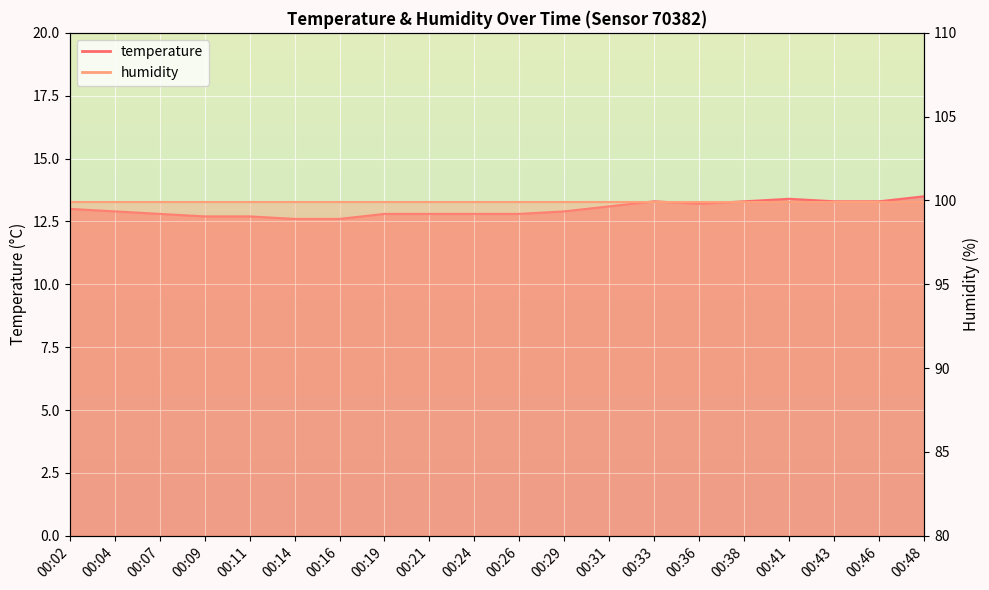

Is it true that the value at 00:07 is 12.8?

True